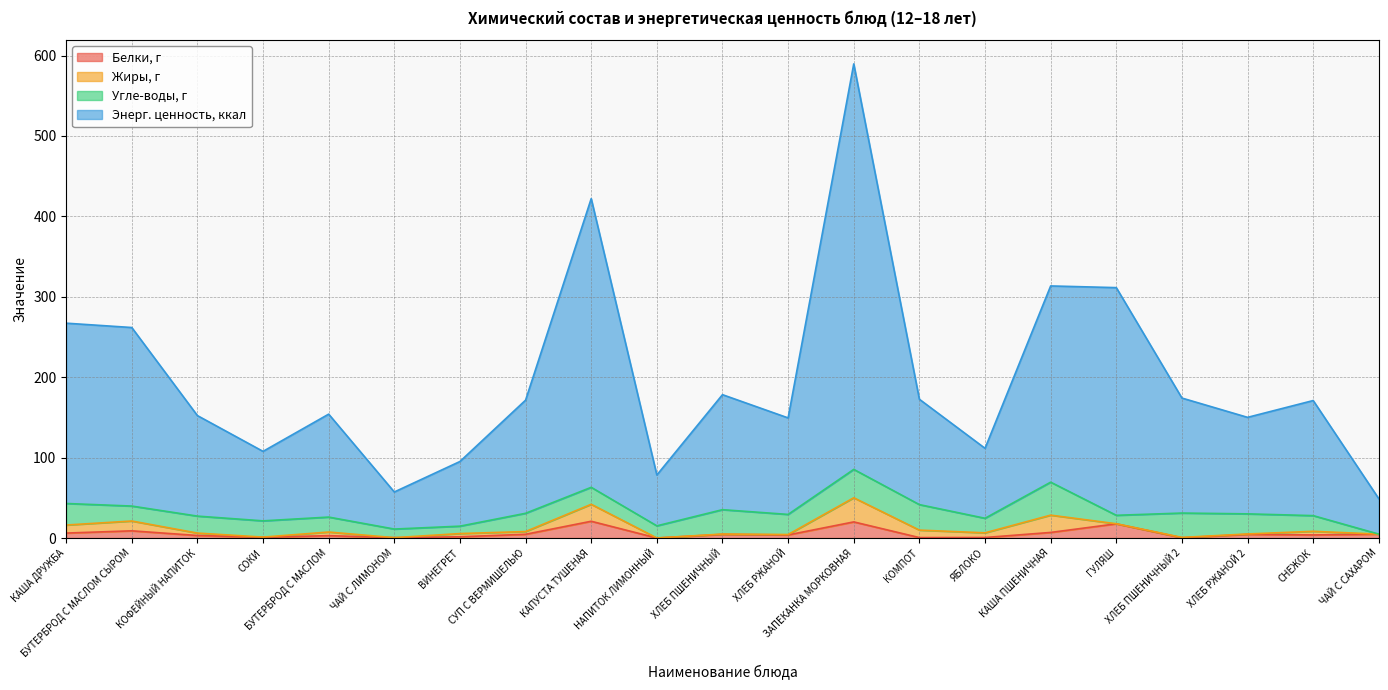

What is the highest value of the Белки, г series?

20.9